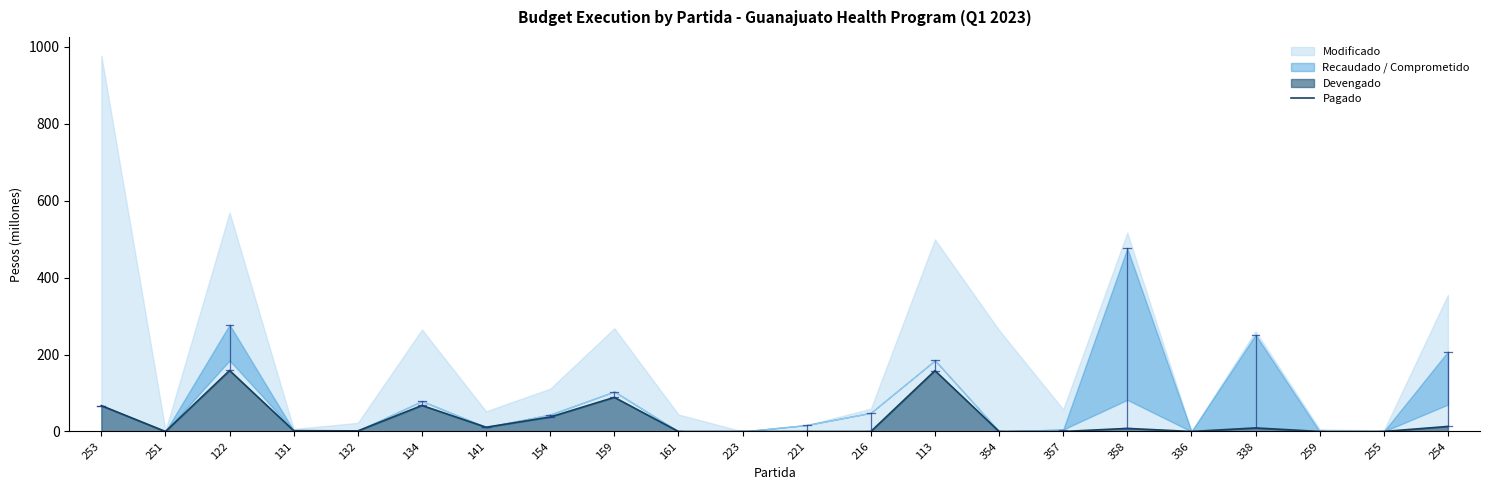

Reading left to right, what are all the values shown in this chart?

253=67.3	251=0.0	122=158.6	131=2.1	132=1.6	134=67.7	141=11.1	154=37.7	159=88.8	161=0.0	223=0.0	221=0.0	216=0.0	113=158.3	354=0.0	357=0.0	358=8.0	336=0.0	338=9.2	259=0.0	255=0.0	254=13.1